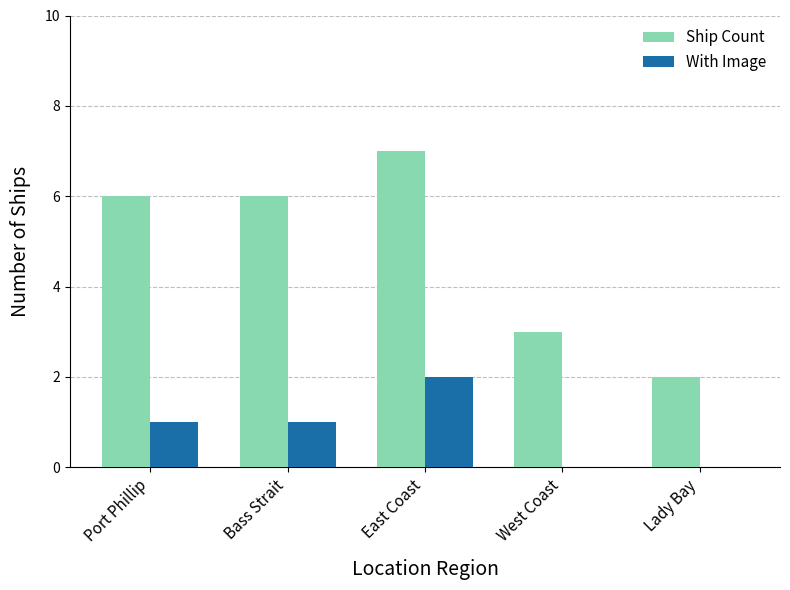

At which category is the sum across all series the highest?

East Coast